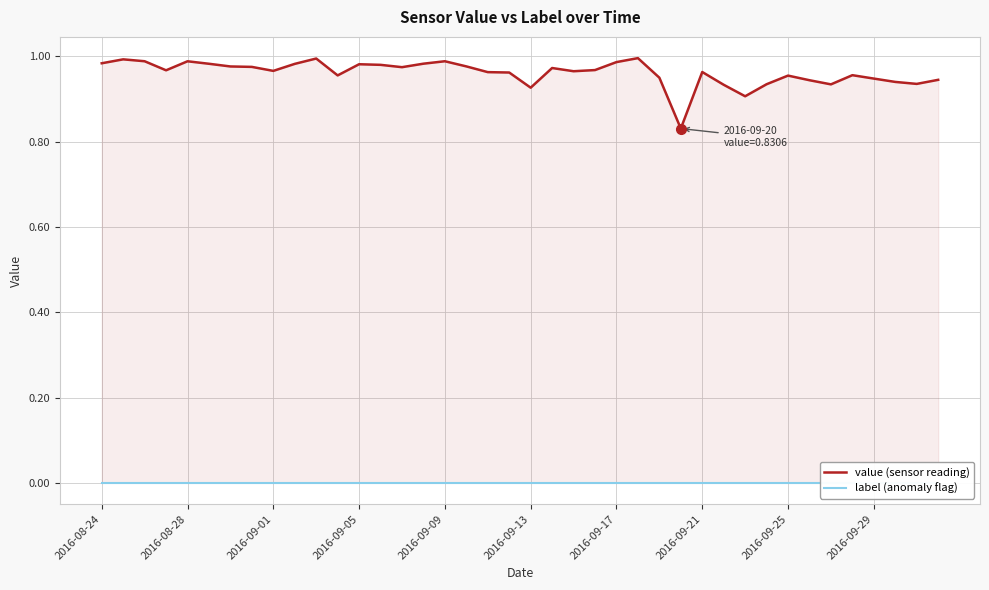

True or false: value (sensor reading) has a value of 0.3 at 2016-09-29.

False